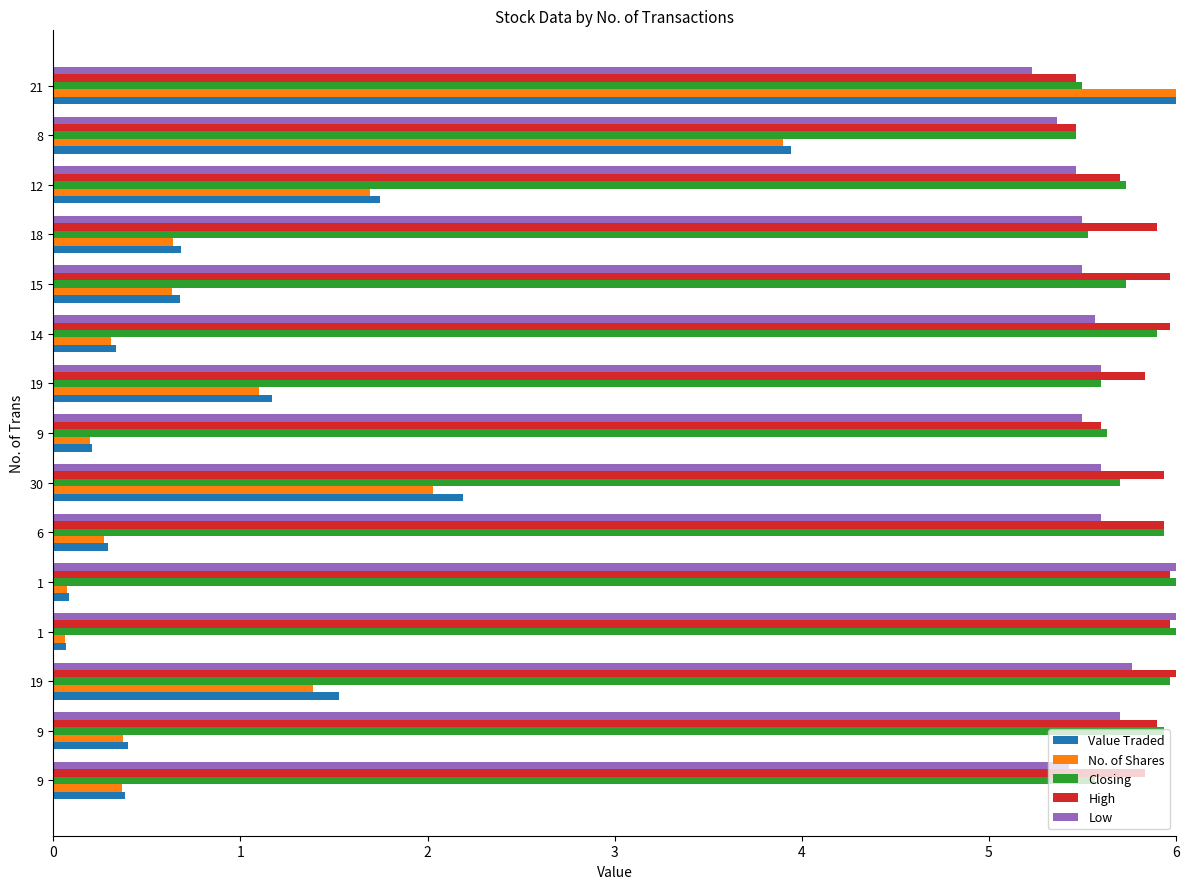

Count the number of data series in this chart.

5